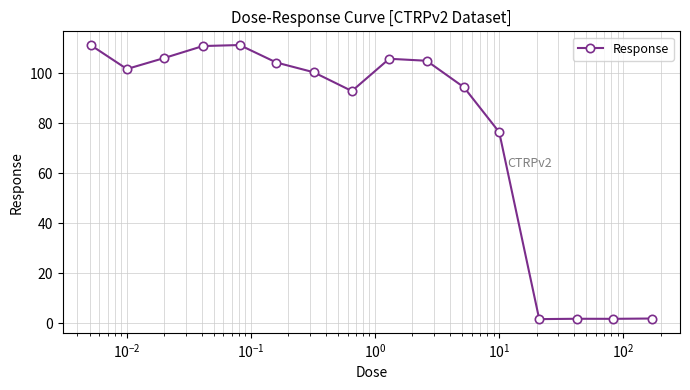

What is the difference between the second highest and minimum values?

109.8